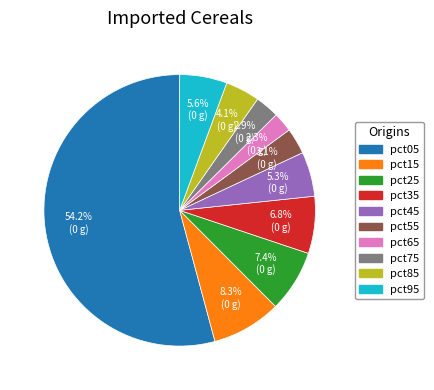

What is the smallest slice in the pie chart?

pct65